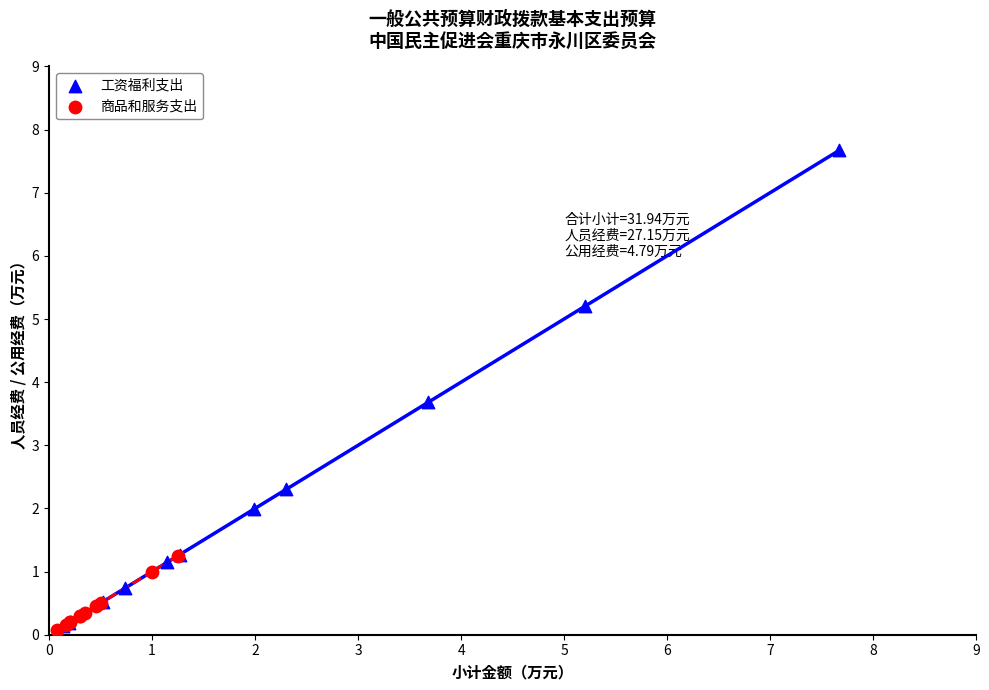

Which series reaches the maximum Y coordinate?

工资福利支出